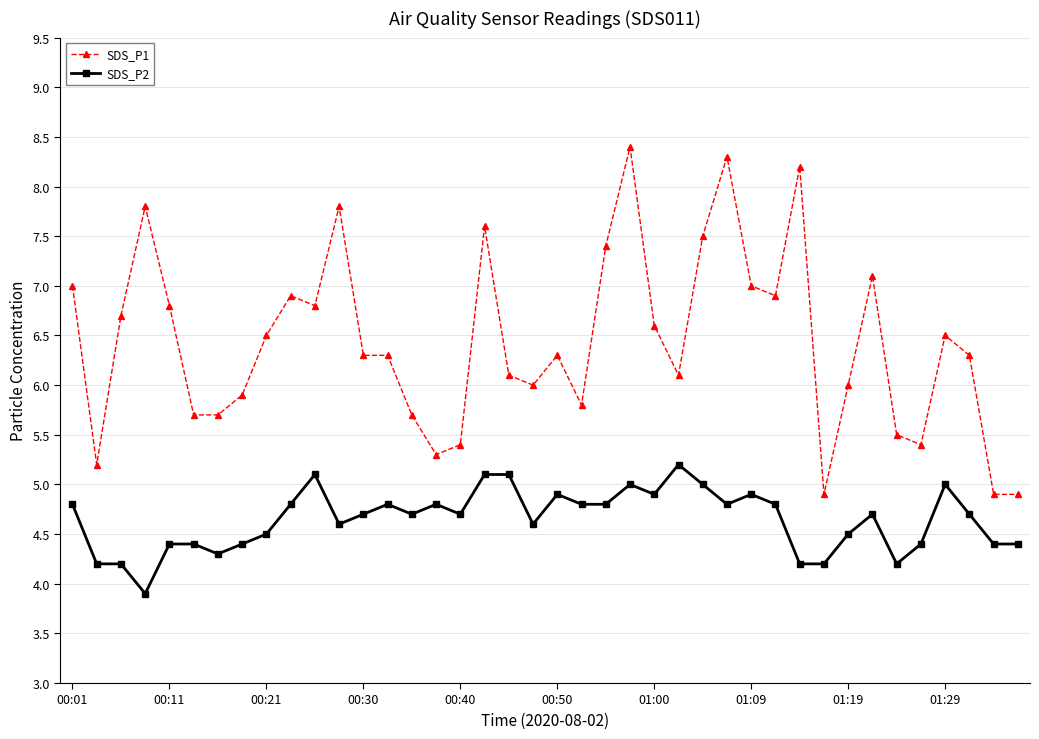

What is the lowest value of the SDS_P1 series?

4.9